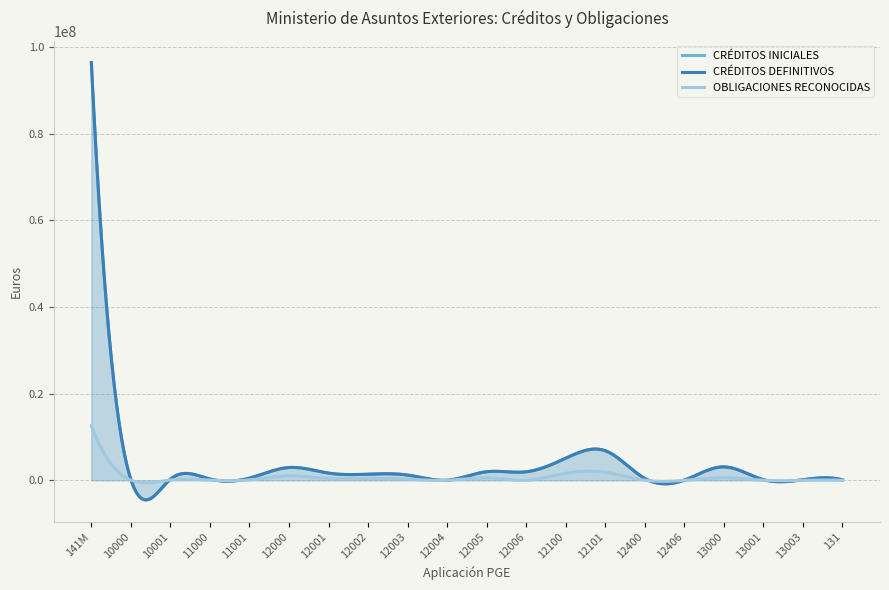

What are all the series names shown in the legend?

CRÉDITOS INICIALES, CRÉDITOS DEFINITIVOS, OBLIGACIONES RECONOCIDAS